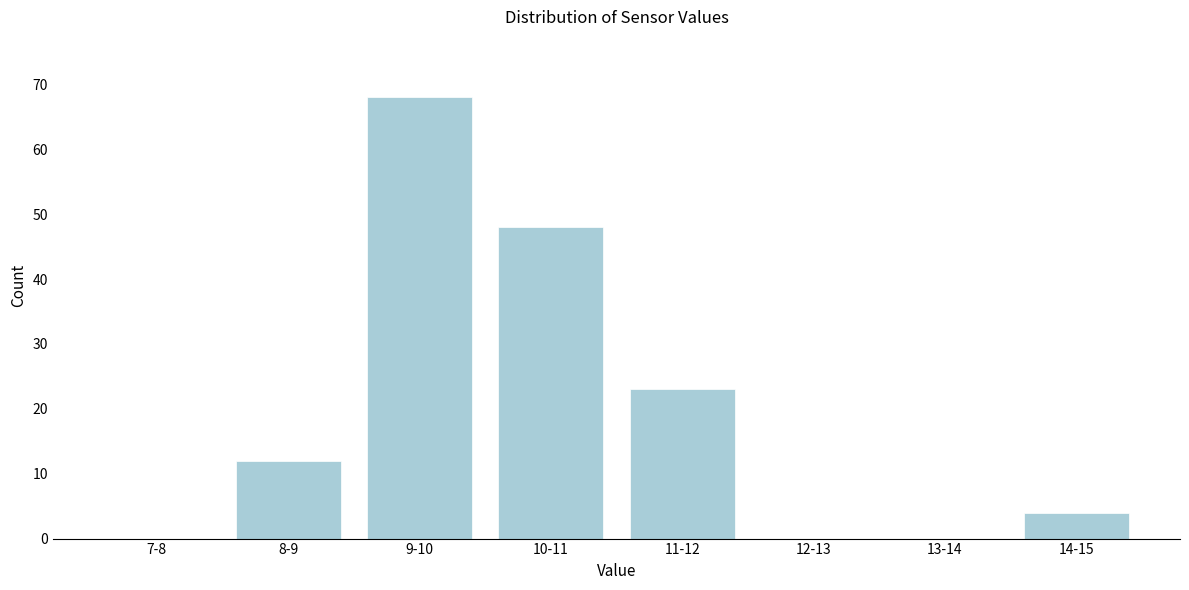

Reading right to left, list all the values displayed in this chart.

14-15=4	13-14=0	12-13=0	11-12=23	10-11=48	9-10=68	8-9=12	7-8=0